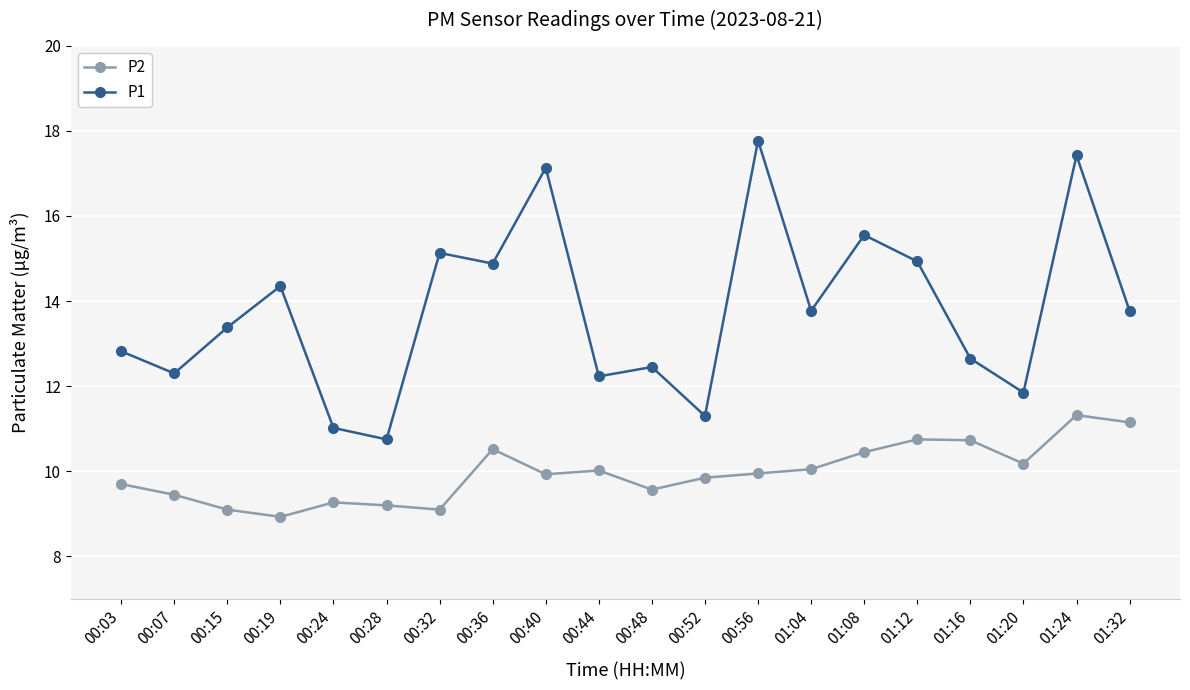

What is the value of the P2 point at the 18th from the left?

10.2